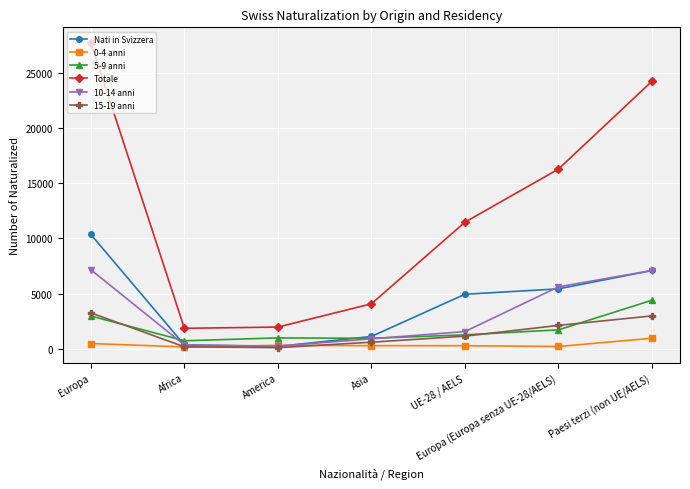

True or false: Nati in Svizzera has a value of 1108 at Asia.

True